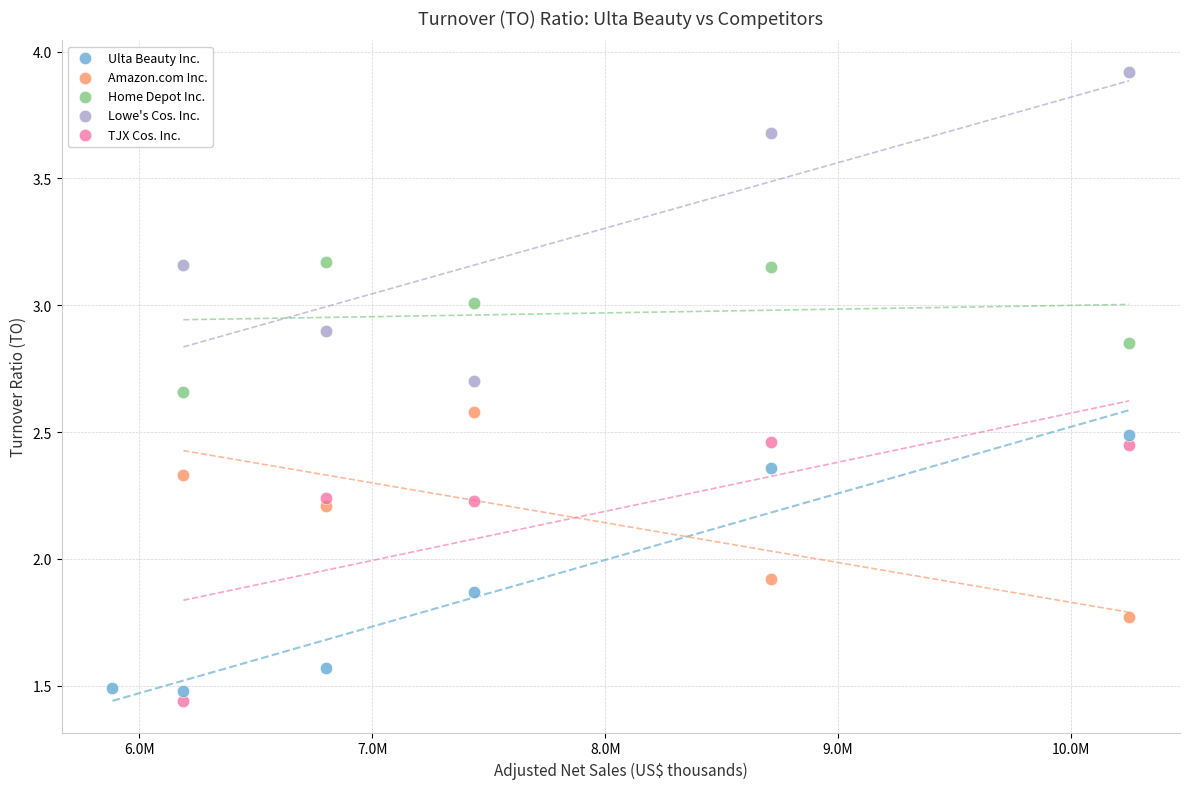

What are all the series names shown in the legend?

Ulta Beauty Inc., Amazon.com Inc., Home Depot Inc., Lowe's Cos. Inc., TJX Cos. Inc.